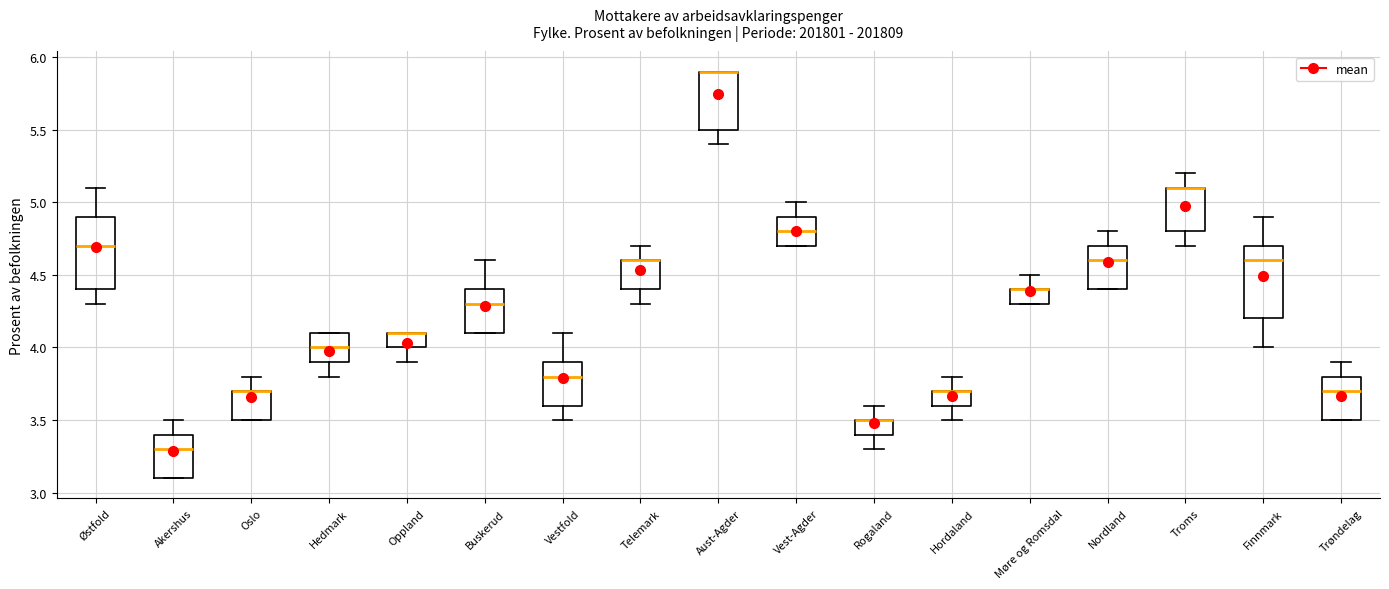

Reading left to right, read every box against the y-axis: the position of its median line, the range the box covers, and the ends of its whiskers. The values are not printed on the chart, so give them approximately, as read against the axis.

Østfold: median 4.7, box 4.4 to 4.9, whiskers 4.3 to 5.1
Akershus: median 3.3, box 3.1 to 3.4, whiskers 3.1 to 3.5
Oslo: median 3.7 (drawn on the box's upper edge), box 3.5 to 3.7, whiskers 3.5 to 3.8
Hedmark: median 4.0, box 3.9 to 4.1, whiskers 3.8 to 4.1
Oppland: median 4.1 (drawn on the box's upper edge), box 4.0 to 4.1, whiskers 3.9 to 4.1
Buskerud: median 4.3, box 4.1 to 4.4, whiskers 4.1 to 4.6
Vestfold: median 3.8, box 3.6 to 3.9, whiskers 3.5 to 4.1
Telemark: median 4.6 (drawn on the box's upper edge), box 4.4 to 4.6, whiskers 4.3 to 4.7
Aust-Agder: median 5.9 (drawn on the box's upper edge), box 5.5 to 5.9, whiskers 5.4 to 5.9
Vest-Agder: median 4.8, box 4.7 to 4.9, whiskers 4.7 to 5.0
Rogaland: median 3.5 (drawn on the box's upper edge), box 3.4 to 3.5, whiskers 3.3 to 3.6
Hordaland: median 3.7 (drawn on the box's upper edge), box 3.6 to 3.7, whiskers 3.5 to 3.8
Møre og Romsdal: median 4.4 (drawn on the box's upper edge), box 4.3 to 4.4, whiskers 4.3 to 4.5
Nordland: median 4.6, box 4.4 to 4.7, whiskers 4.4 to 4.8
Troms: median 5.1 (drawn on the box's upper edge), box 4.8 to 5.1, whiskers 4.7 to 5.2
Finnmark: median 4.6, box 4.2 to 4.7, whiskers 4.0 to 4.9
Trøndelag: median 3.7, box 3.5 to 3.8, whiskers 3.5 to 3.9